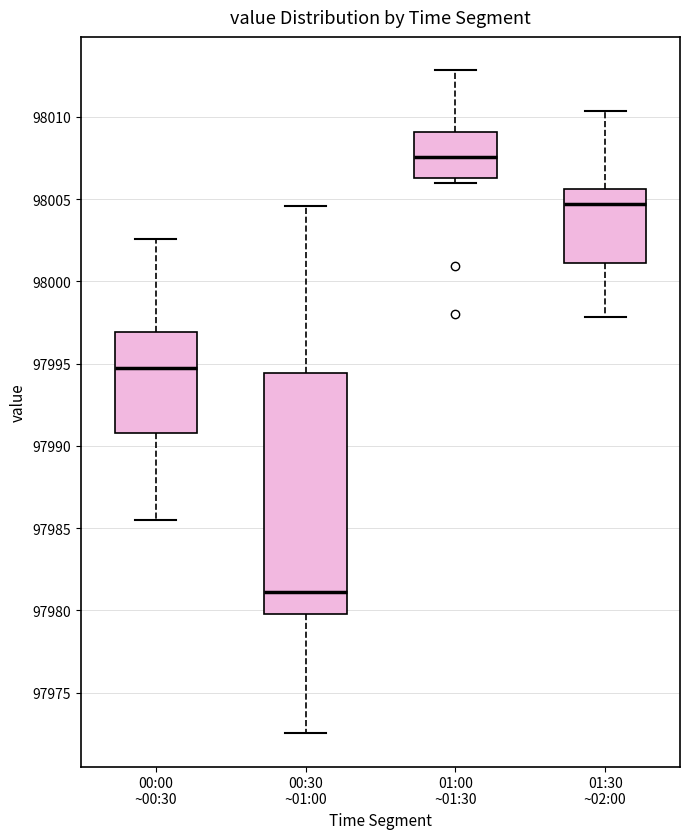

Where does the median line of the box for 00:00 ~00:30 sit on the y-axis? The values are not printed on the chart, so give them approximately, as read against the axis.

97994.5